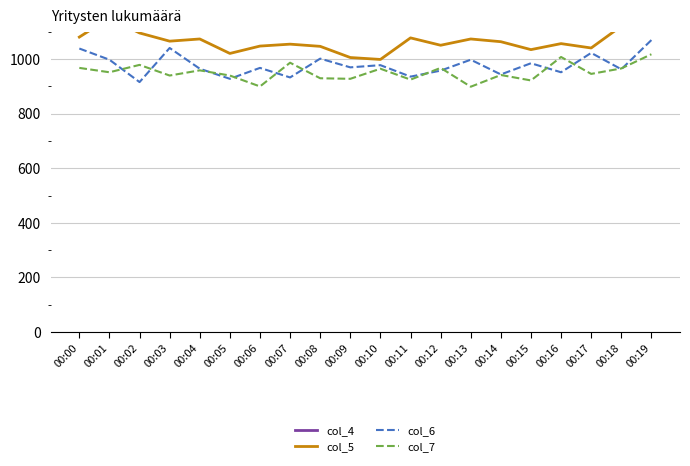

What is the total value across all series at 00:06?

4088